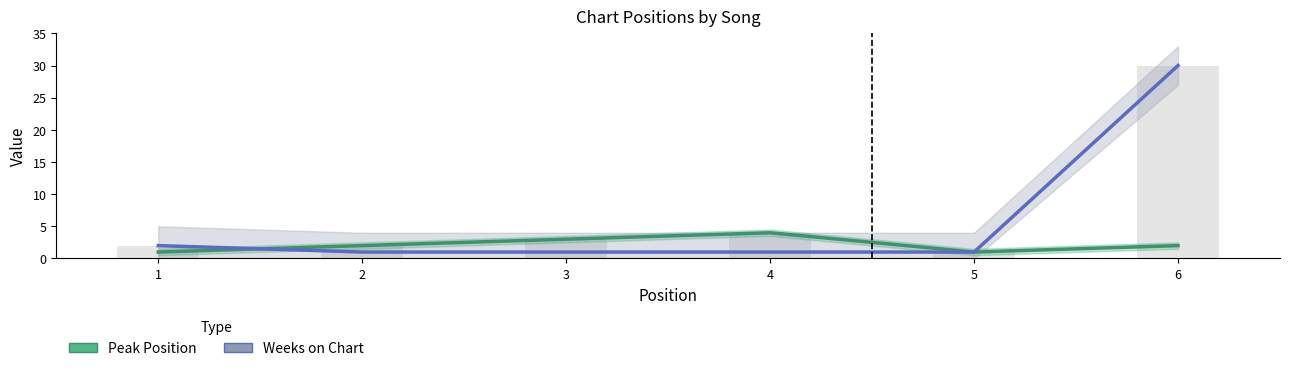

Reading left to right, extract all data points from this chart.

Peak Position: 1	2	3	4	1	2
Weeks on Chart: 2	1	1	1	1	30